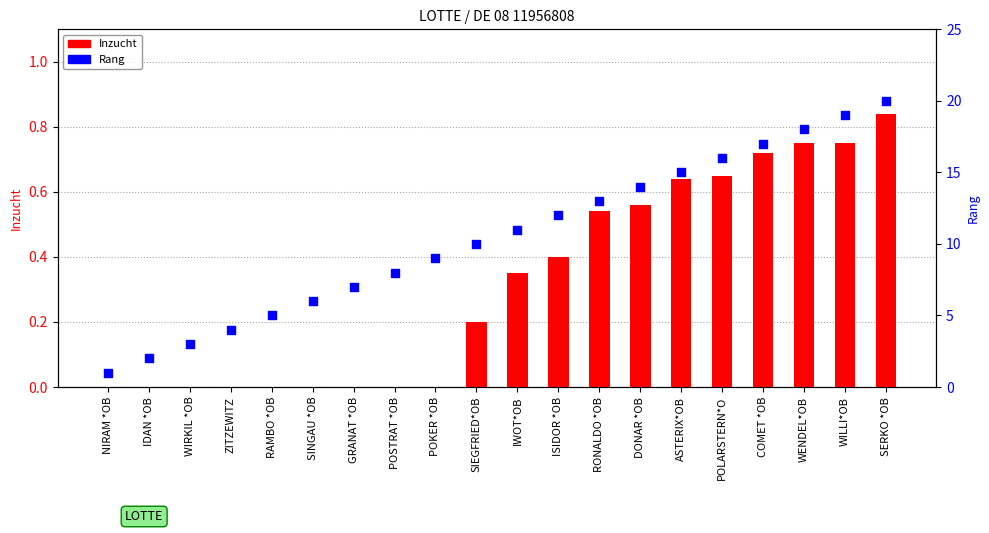

What is the total value across all series at SIEGFRIED*OB?

10.2